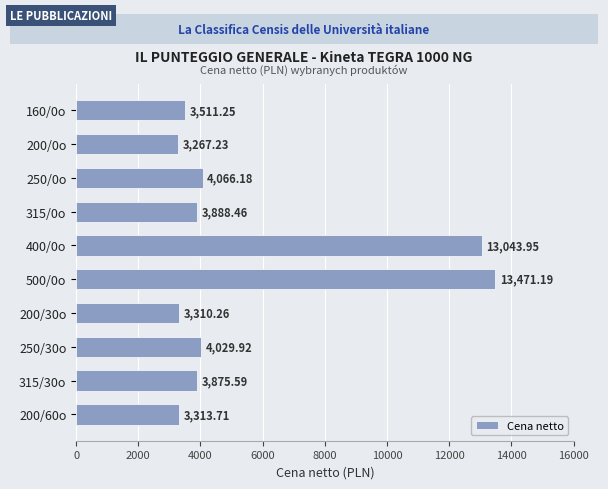

Between 250/30o and 315/0o, which is larger?

250/30o